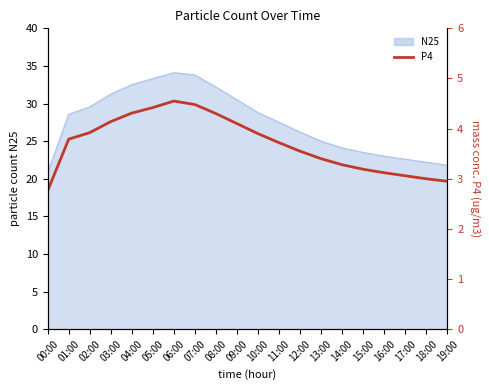

List the labels in order of value, largest first.

06:00, 07:00, 05:00, 04:00, 08:00, 03:00, 09:00, 02:00, 10:00, 01:00, 11:00, 12:00, 13:00, 14:00, 15:00, 16:00, 17:00, 18:00, 19:00, 00:00